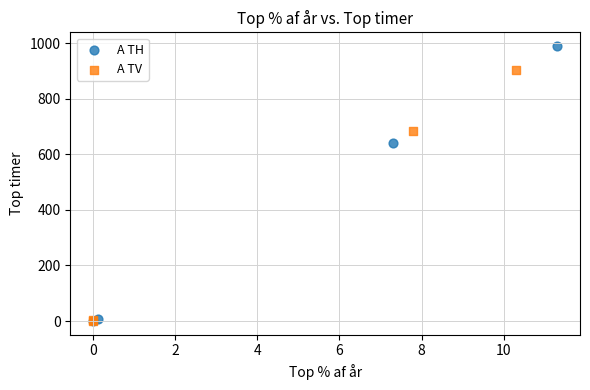

What are all the series names shown in the legend?

A TH, A TV